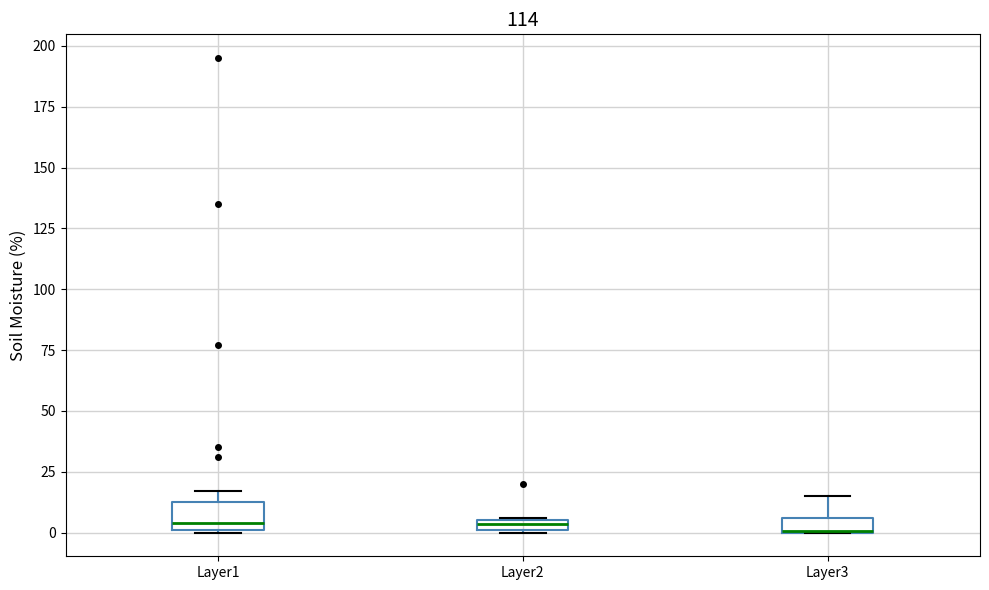

Which box is the tallest, from its lower edge to its upper edge?

Layer1